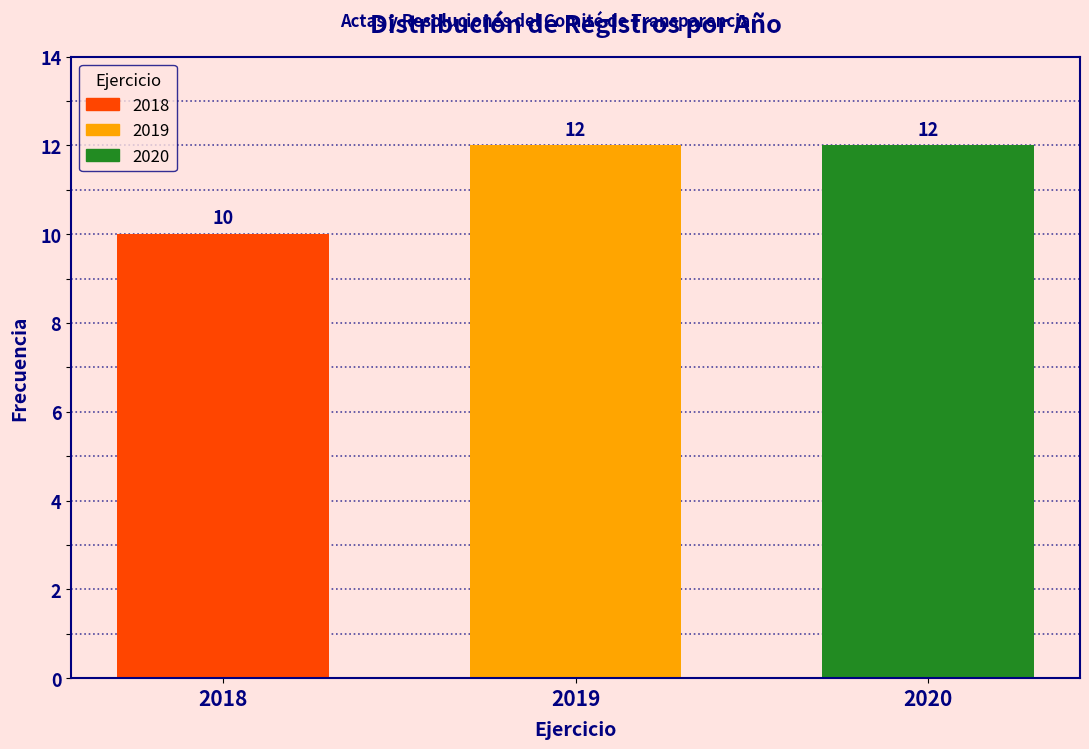

Reading right to left, transcribe all the data shown in this chart.

2020=12	2019=12	2018=10